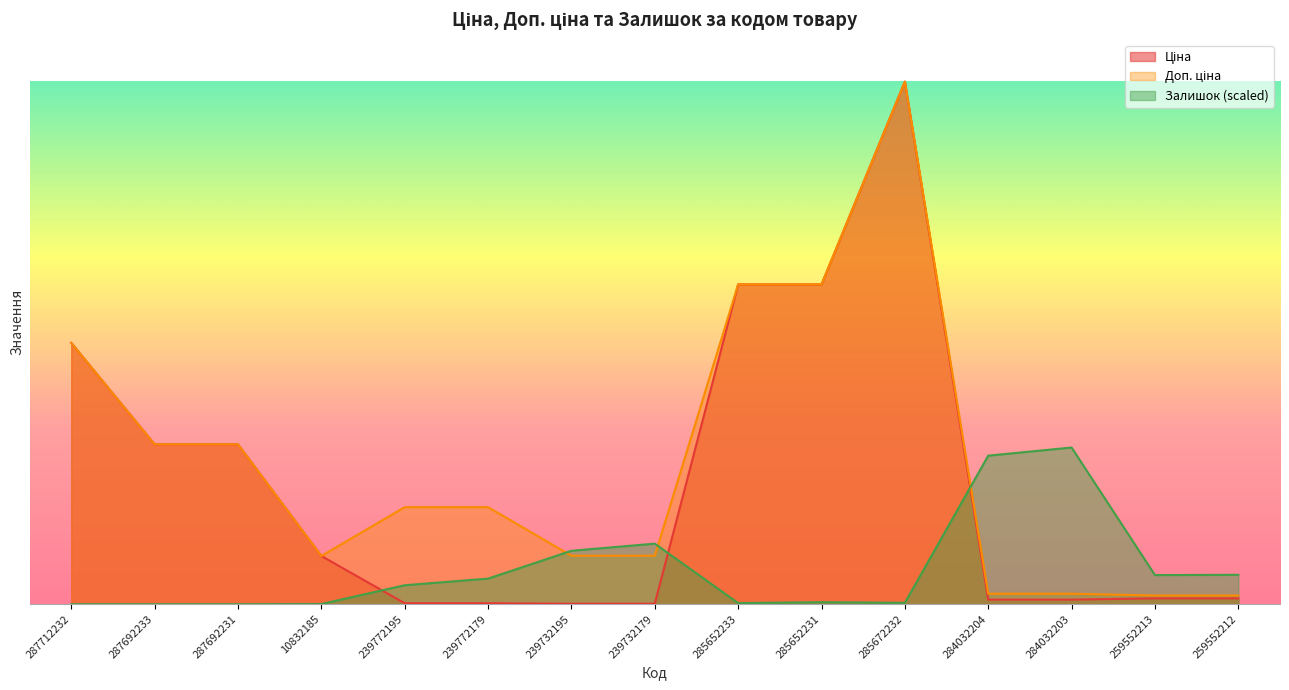

At which label is Доп. ціна closest to 31229?

287712232